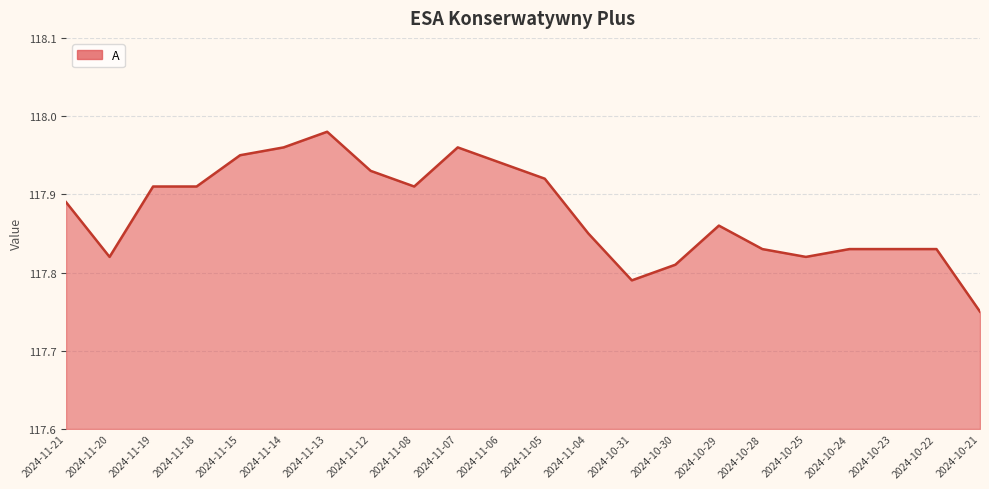

Which label corresponds to the largest value in the chart?

2024-11-13